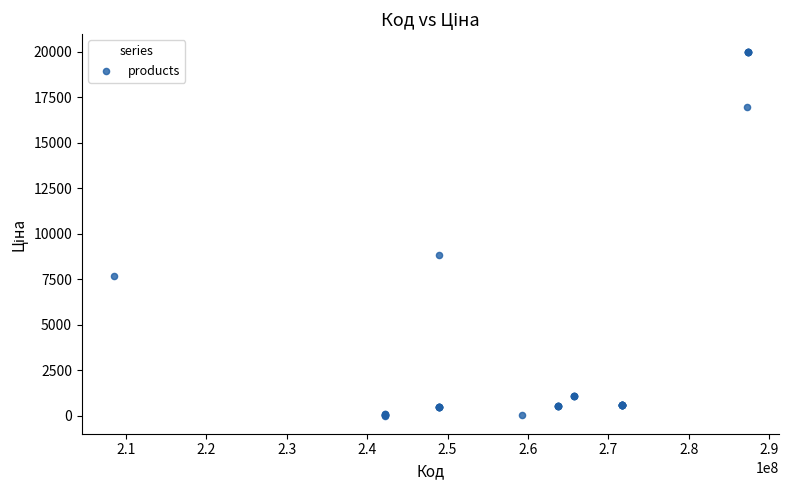

What Y value in the scatter plot is closest to 9990?

8856.7